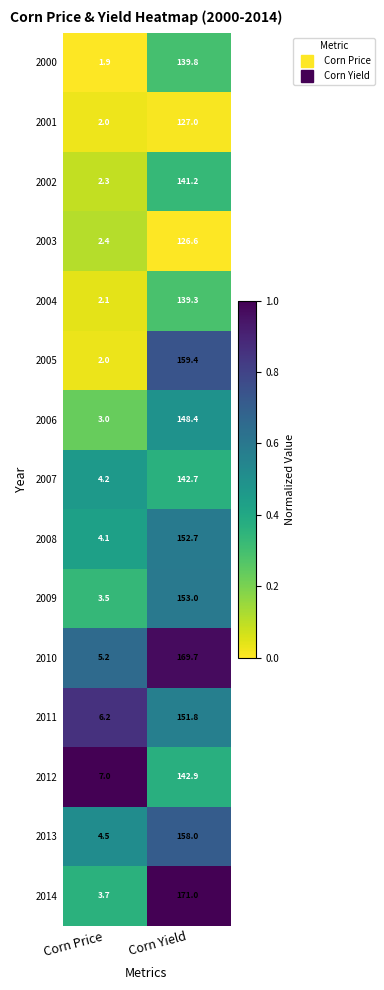

Reading left to right, extract all data points from this chart.

2000: 1.9	139.8
2001: 2.0	127.0
2002: 2.3	141.2
2003: 2.4	126.6
2004: 2.1	139.3
2005: 2.0	159.4
2006: 3.0	148.4
2007: 4.2	142.7
2008: 4.1	152.7
2009: 3.5	153.0
2010: 5.2	169.7
2011: 6.2	151.8
2012: 7.0	142.9
2013: 4.5	158.0
2014: 3.7	171.0